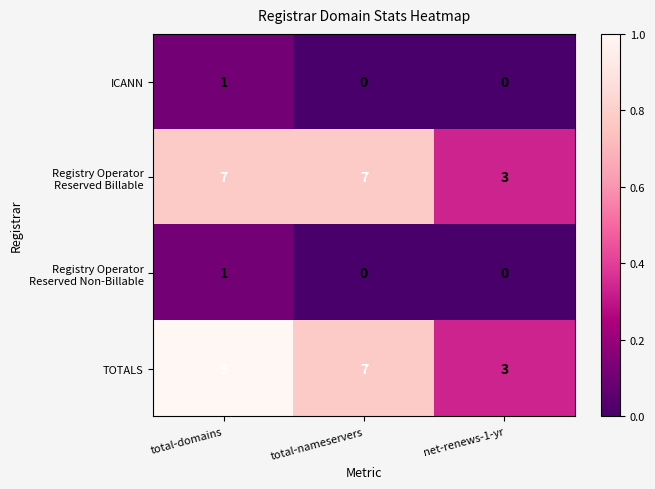

What is the difference between the TOTALS values at net-renews-1-yr and total-nameservers?

4